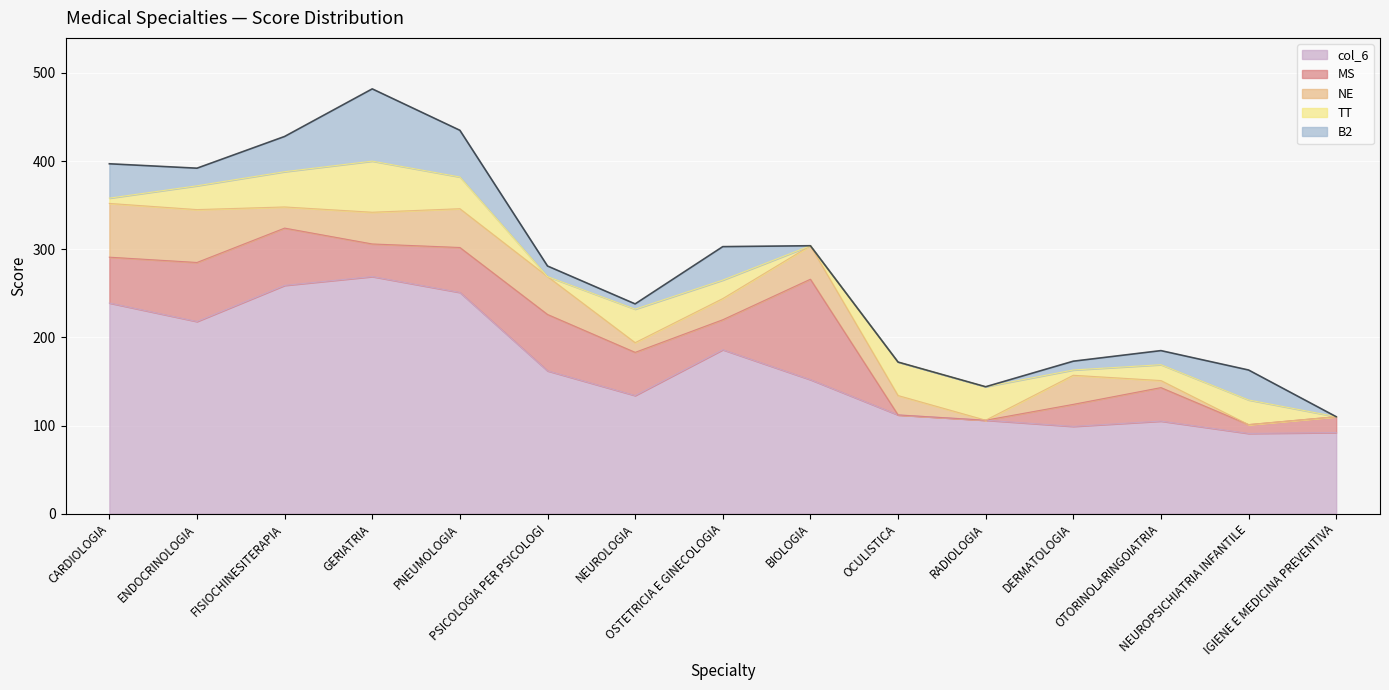

Is it true that col_6 equals 99 at DERMATOLOGIA?

True